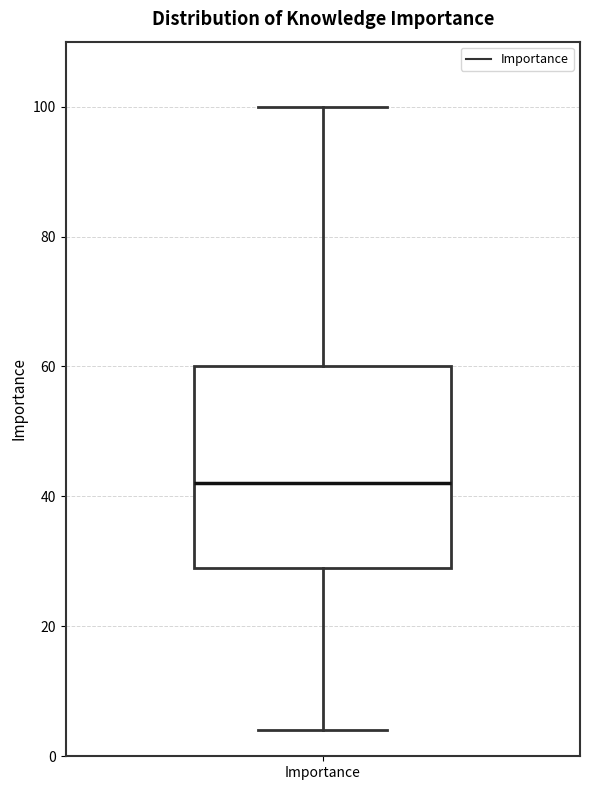

Where does the median line of the box for Importance sit on the y-axis? The values are not printed on the chart, so give them approximately, as read against the axis.

42